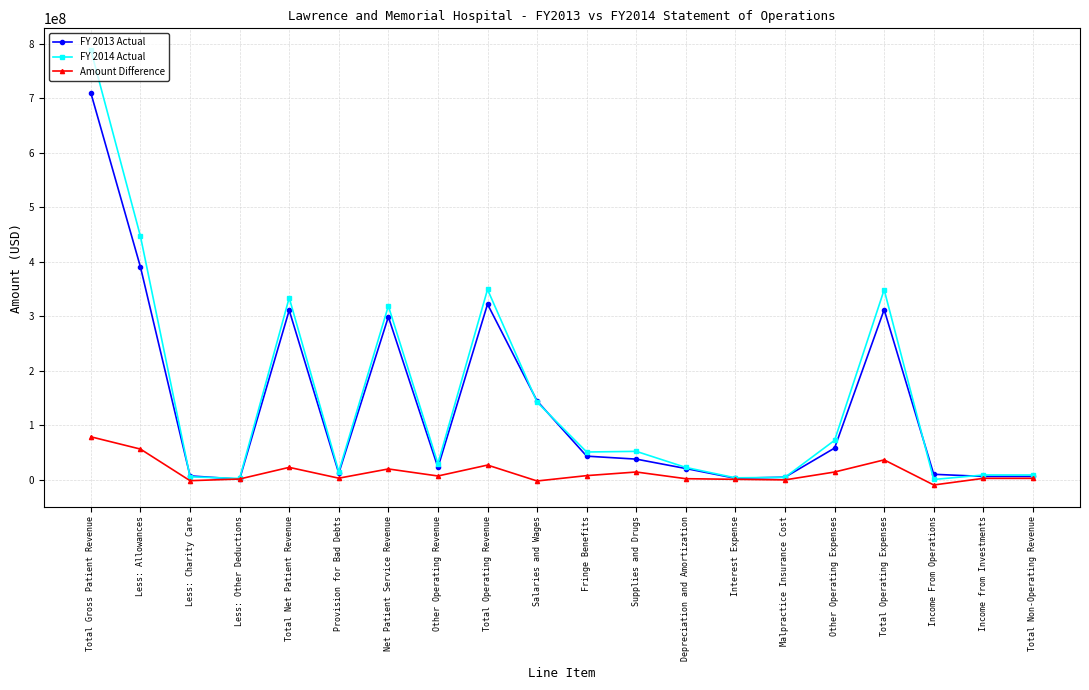

Which series has the largest total across all categories?

FY 2014 Actual